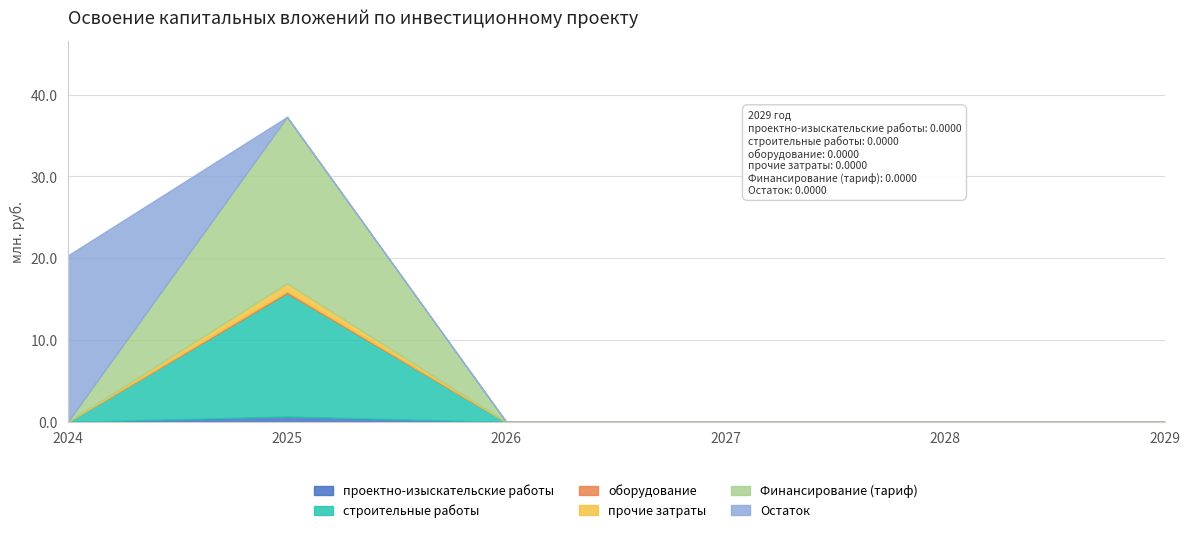

Reading left to right, extract all data points from this chart.

проектно-изыскательские работы: 0.0	0.7	0.0	0.0	0.0	0.0
строительные работы: 0.0	15.1	0.0	0.0	0.0	0.0
оборудование: 0.0	0.2	0.0	0.0	0.0	0.0
прочие затраты: 0.0	1.0	0.0	0.0	0.0	0.0
Финансирование (тариф): 0.0	20.3	0.0	0.0	0.0	0.0
Остаток: 20.3	0.0	0.0	0.0	0.0	0.0